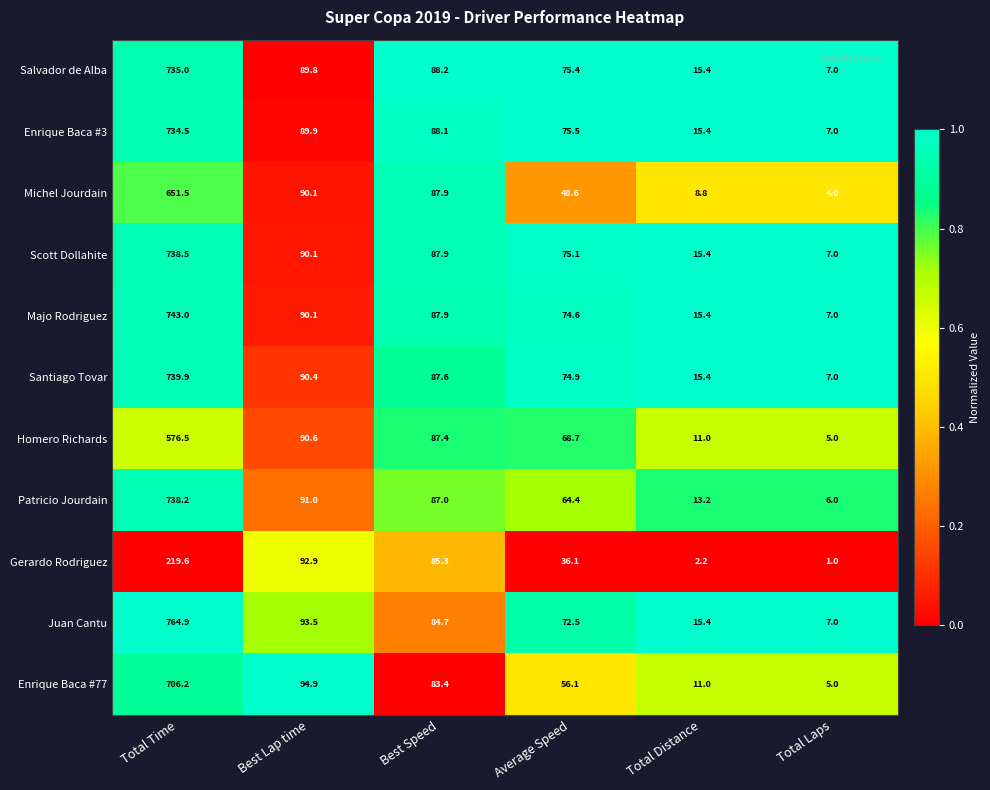

Where is Patricio Jourdain nearest to the value 372?

Best Lap time